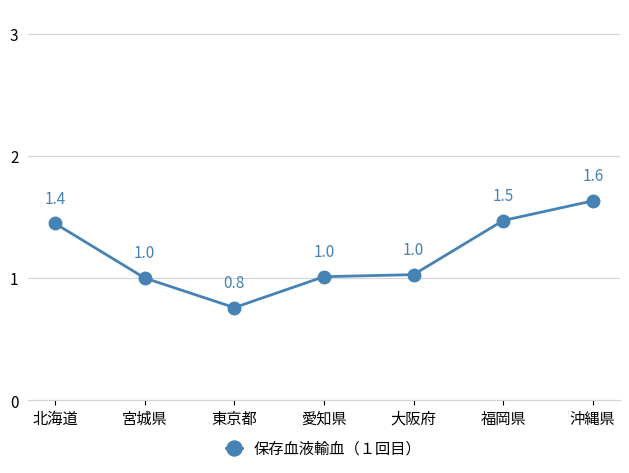

Does the chart display data point markers on the line(s)?

Yes